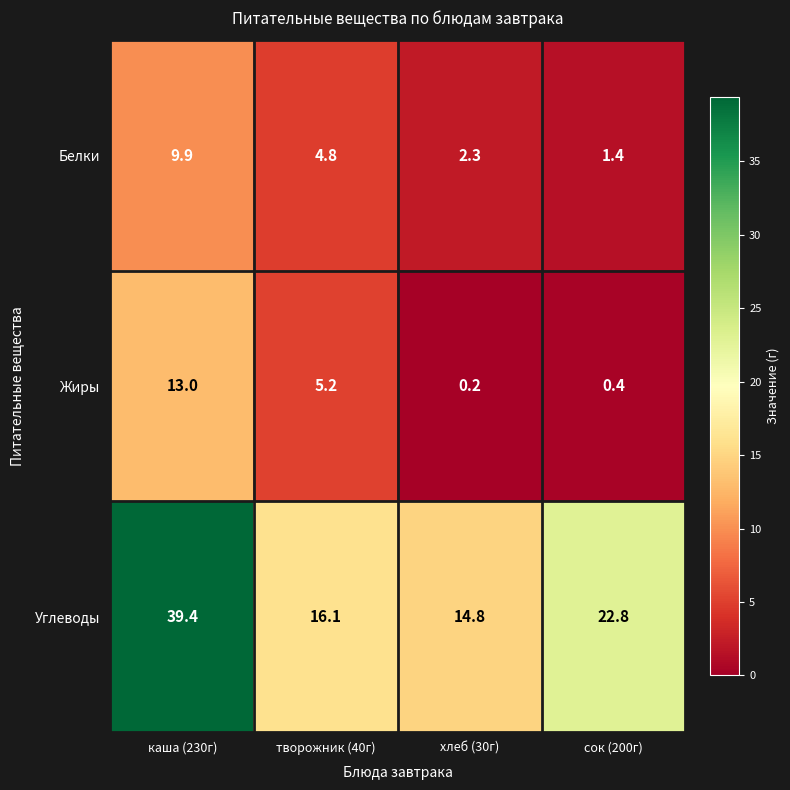

Which label corresponds to the smallest value in the chart?

хлеб (30г)